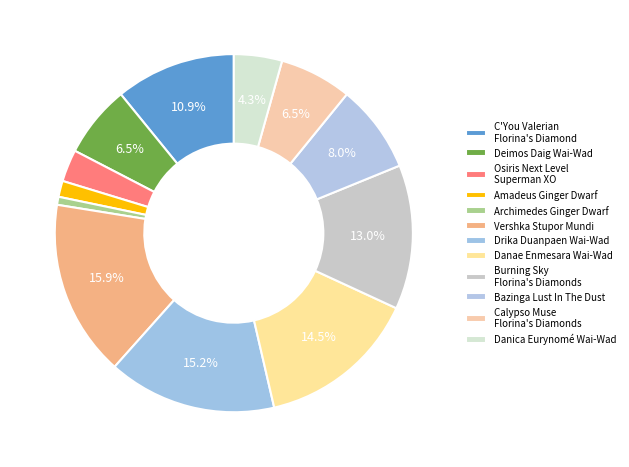

What is the total percentage of C'You Valerian Florina's Diamond and Osiris Next Level Superman XO?

13.8%